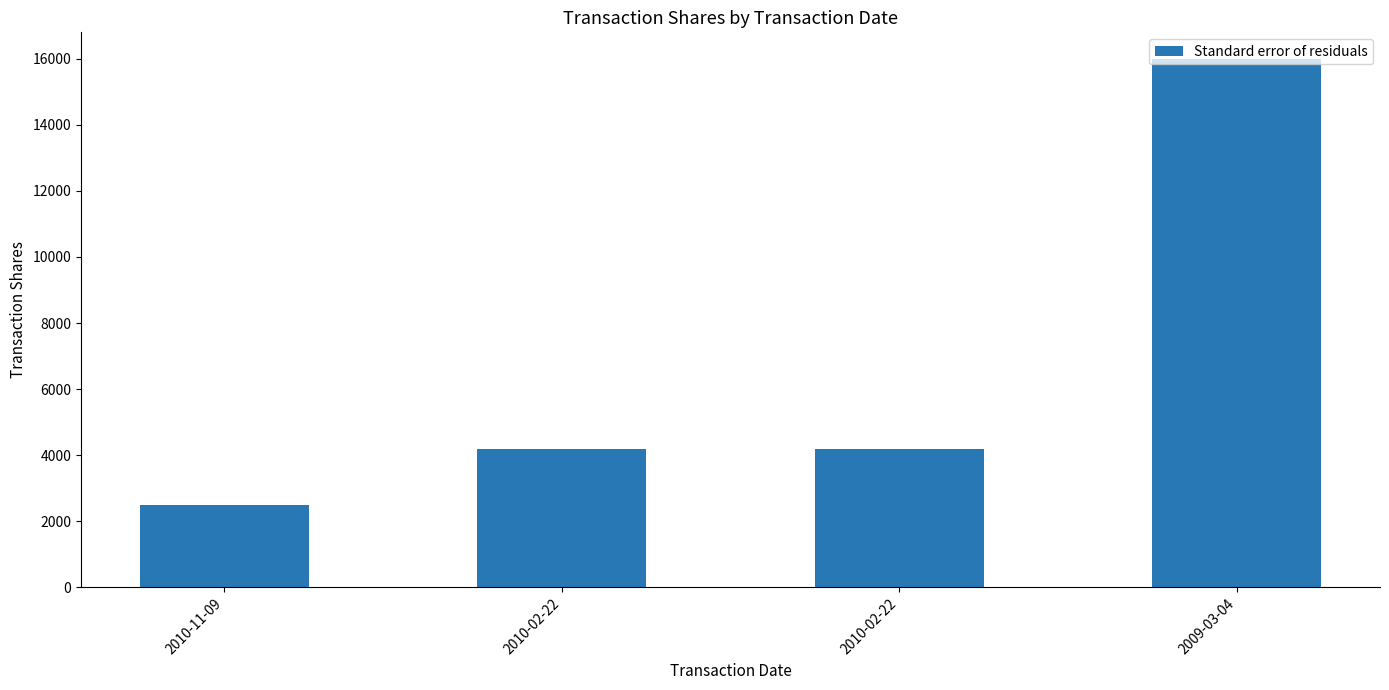

Reading left to right, list all the values displayed in this chart.

2010-11-09=2500	2010-02-22=4200	2010-02-22=4200	2009-03-04=16000